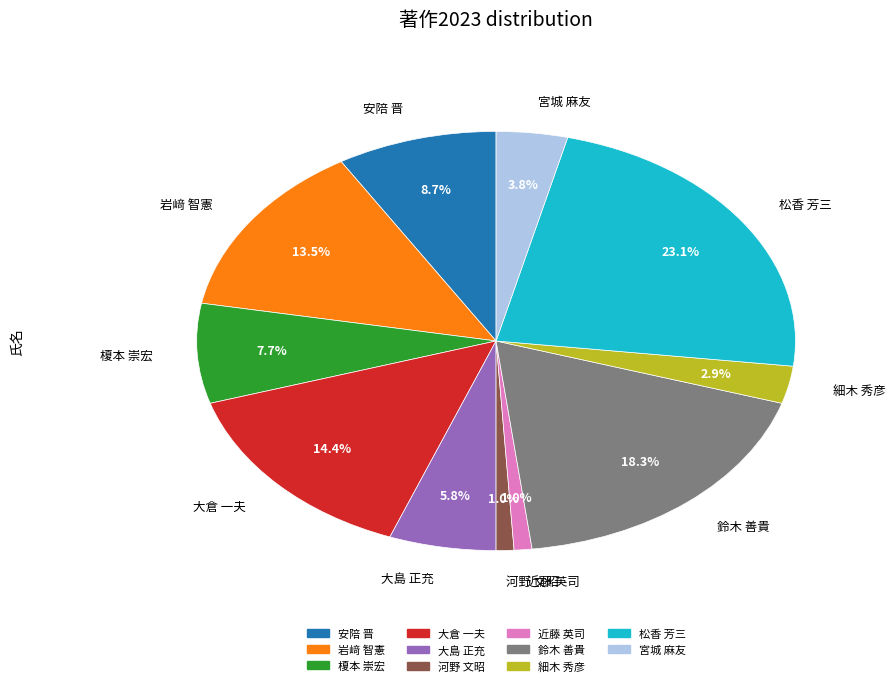

What portion of the pie excludes 大倉 一夫?

85.6%